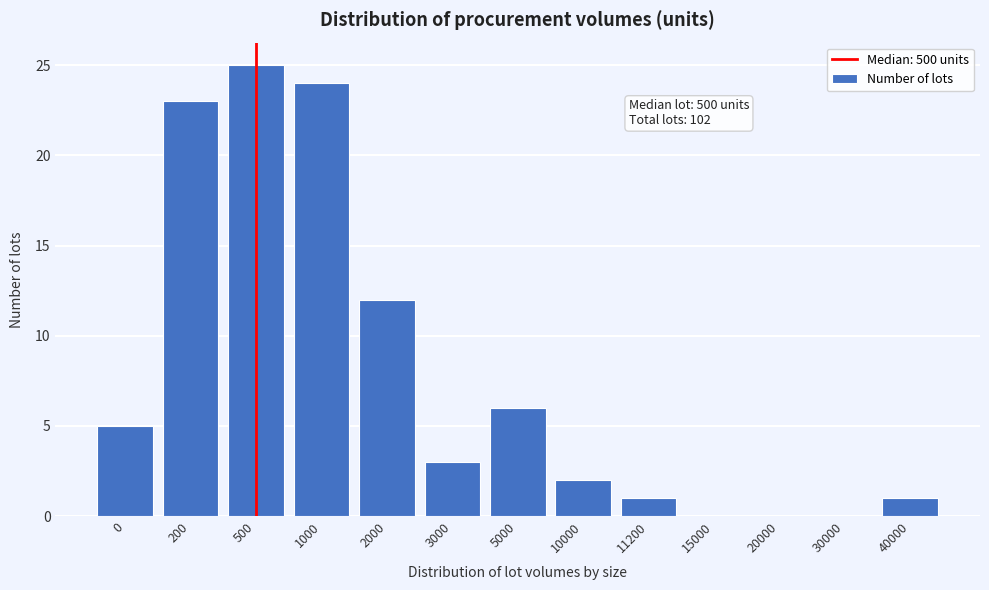

Reading left to right, list all the values displayed in this chart.

0=5	200=23	500=25	1000=24	2000=12	3000=3	5000=6	10000=2	11200=1	15000=0	20000=0	30000=0	40000=1